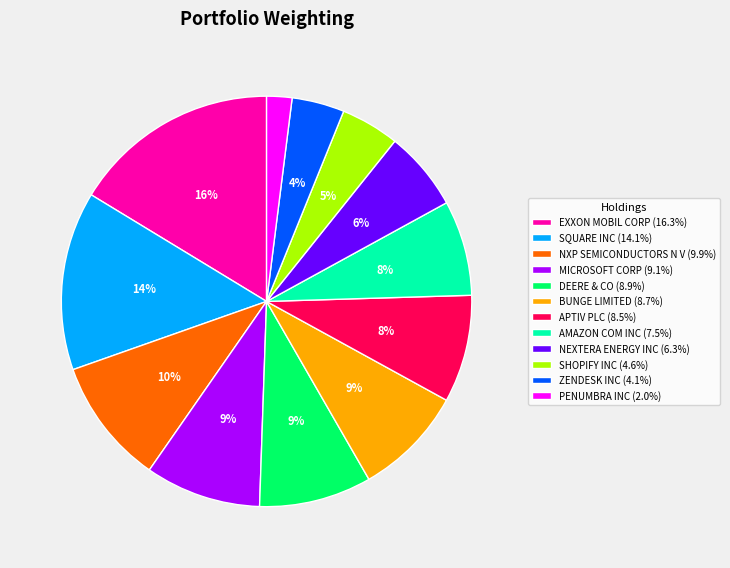

Count the number of slices in the pie.

12